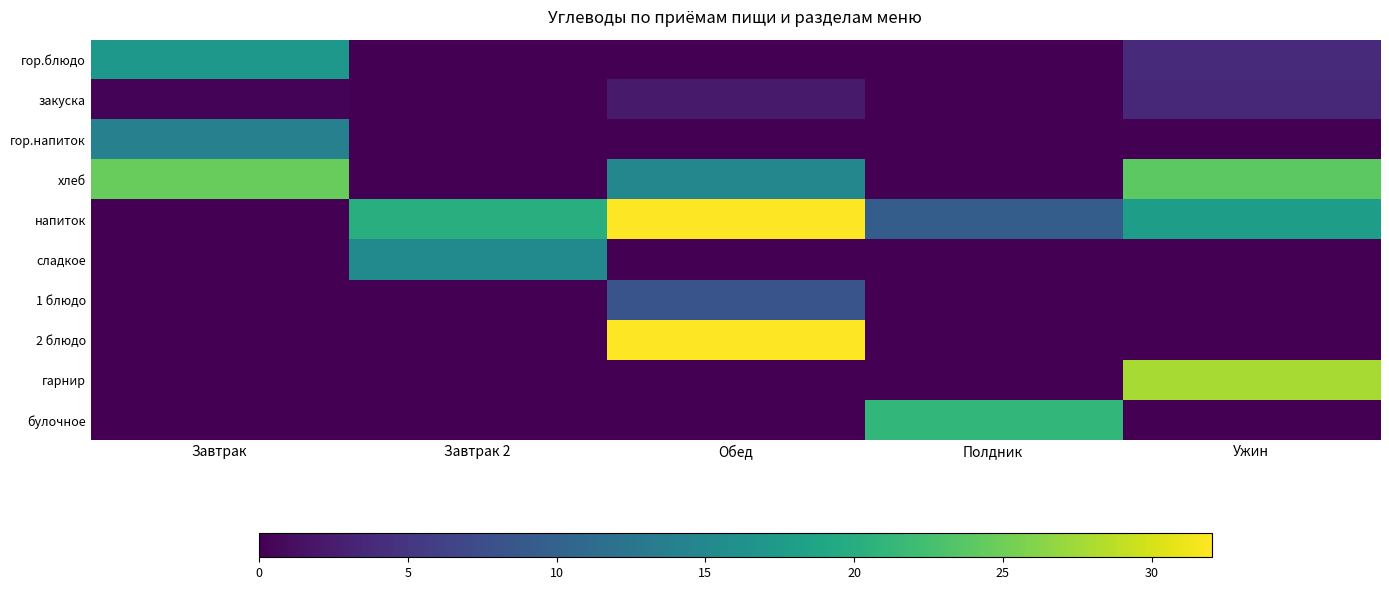

Rank the series by their maximum value, from lowest to highest.

закуска, 1 блюдо, гор.напиток, сладкое, гор.блюдо, булочное, хлеб, гарнир, 2 блюдо, напиток